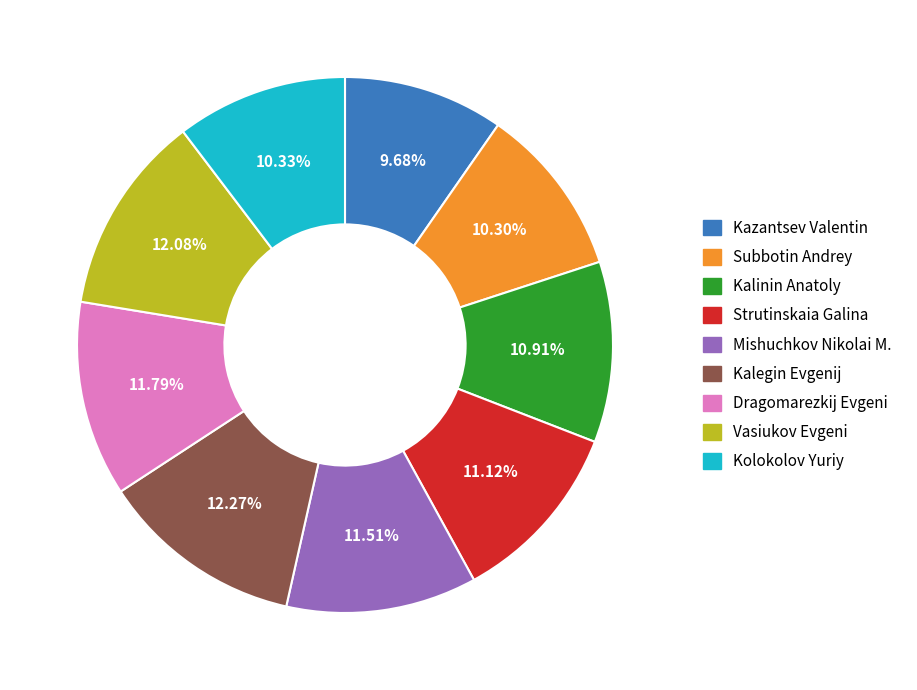

Which category has the smallest portion of the pie?

Kazantsev Valentin